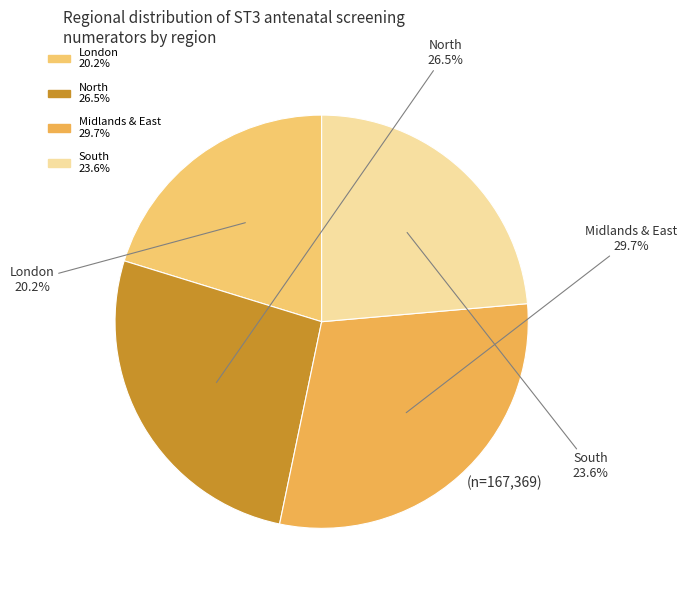

What is the smallest slice in the pie chart?

London